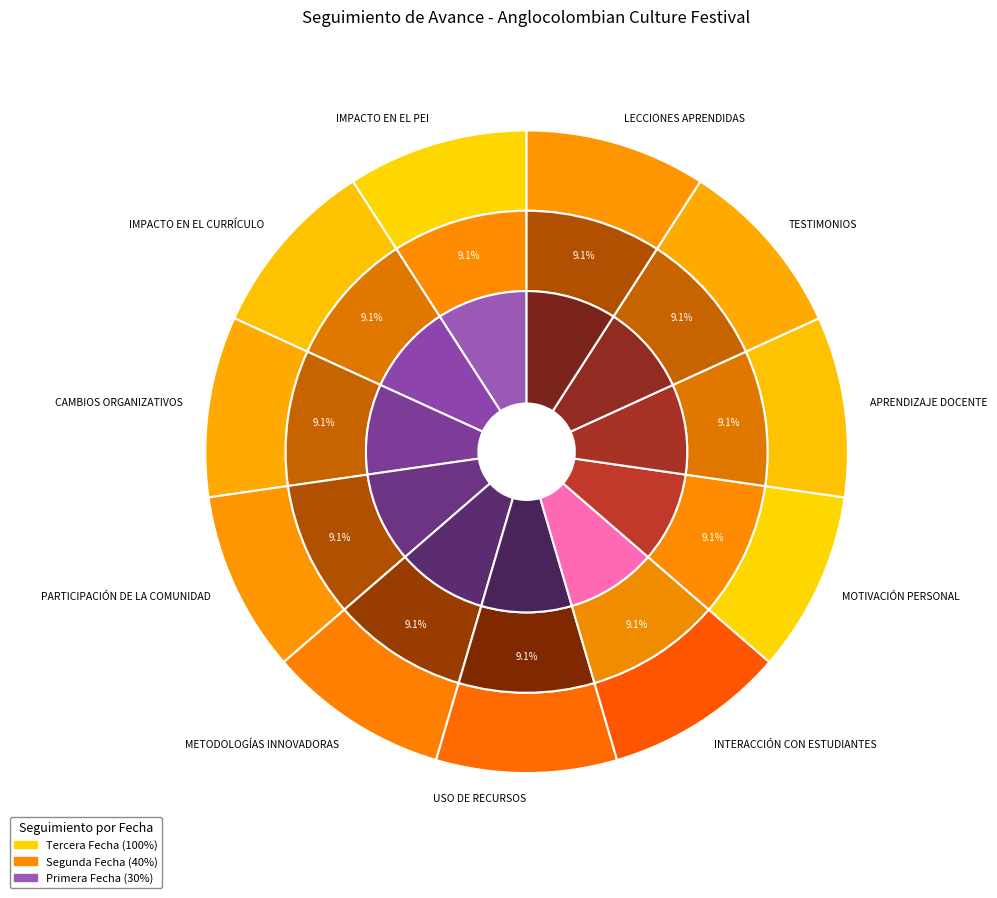

To the nearest percent, what percentage of the pie is values_primera?

9%